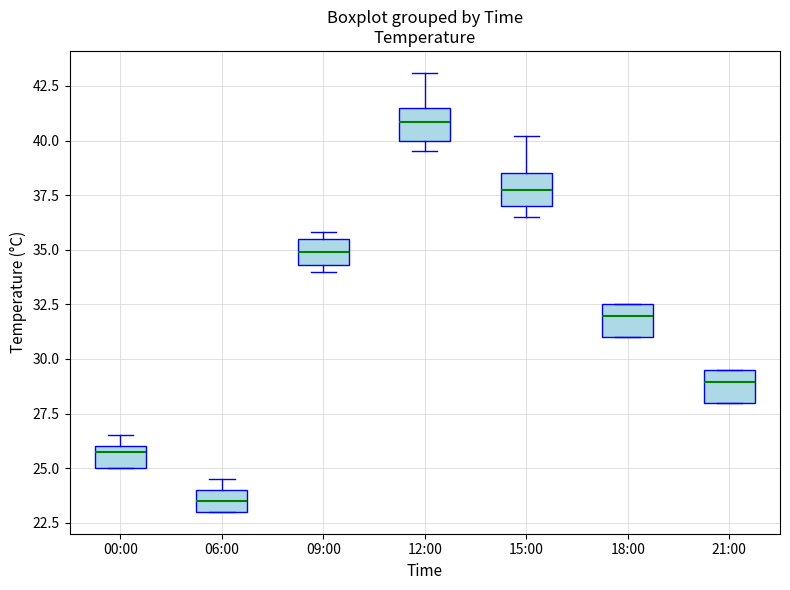

Reading left to right, transcribe this box plot: for each box, give where its median line is, the range the box spans, and where its two whiskers end, as read against the y-axis. The values are not printed on the chart, so give them approximately, as read against the axis.

00:00: median 26.0 (just below the box's upper edge), box 25.0 to 26.0, whiskers 25.0 to 26.5
06:00: median 23.5, box 23.0 to 24.0, whiskers 23.0 to 24.5
09:00: median 35.0, box 34.5 to 35.5, whiskers 34.0 to 36.0
12:00: median 41.0, box 40.0 to 41.5, whiskers 39.5 to 43.0
15:00: median 38.0, box 37.0 to 38.5, whiskers 36.5 to 40.0
18:00: median 32.0, box 31.0 to 32.5, whiskers 31.0 to 32.5
21:00: median 29.0, box 28.0 to 29.5, whiskers 28.0 to 29.5